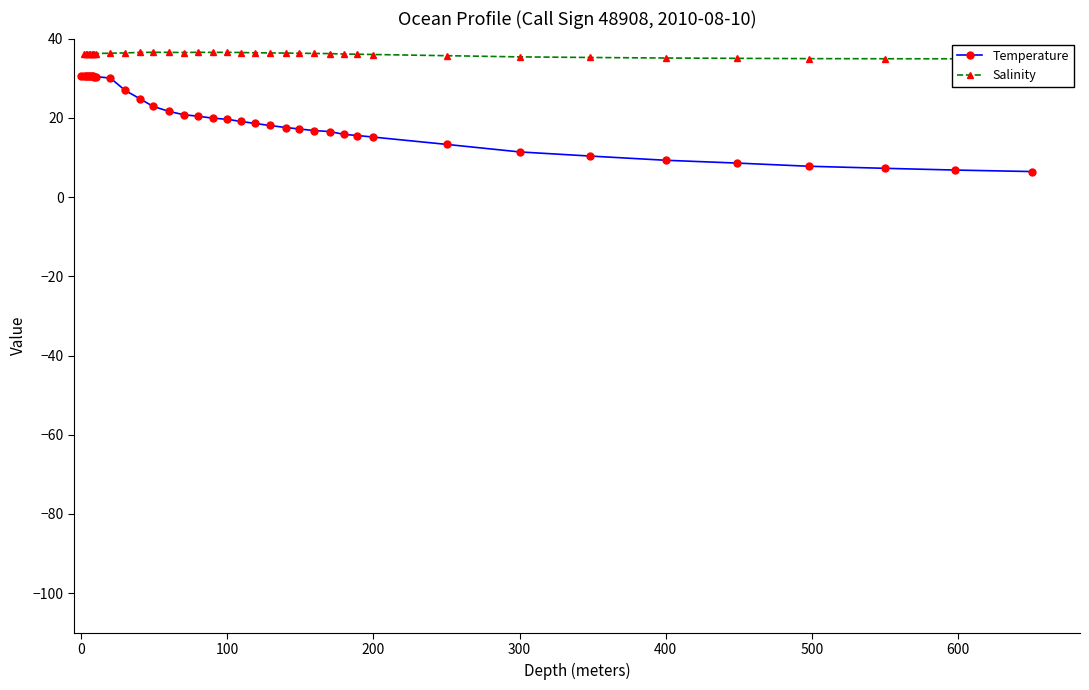

True or false: Temperature and Salinity cross at least once.

False